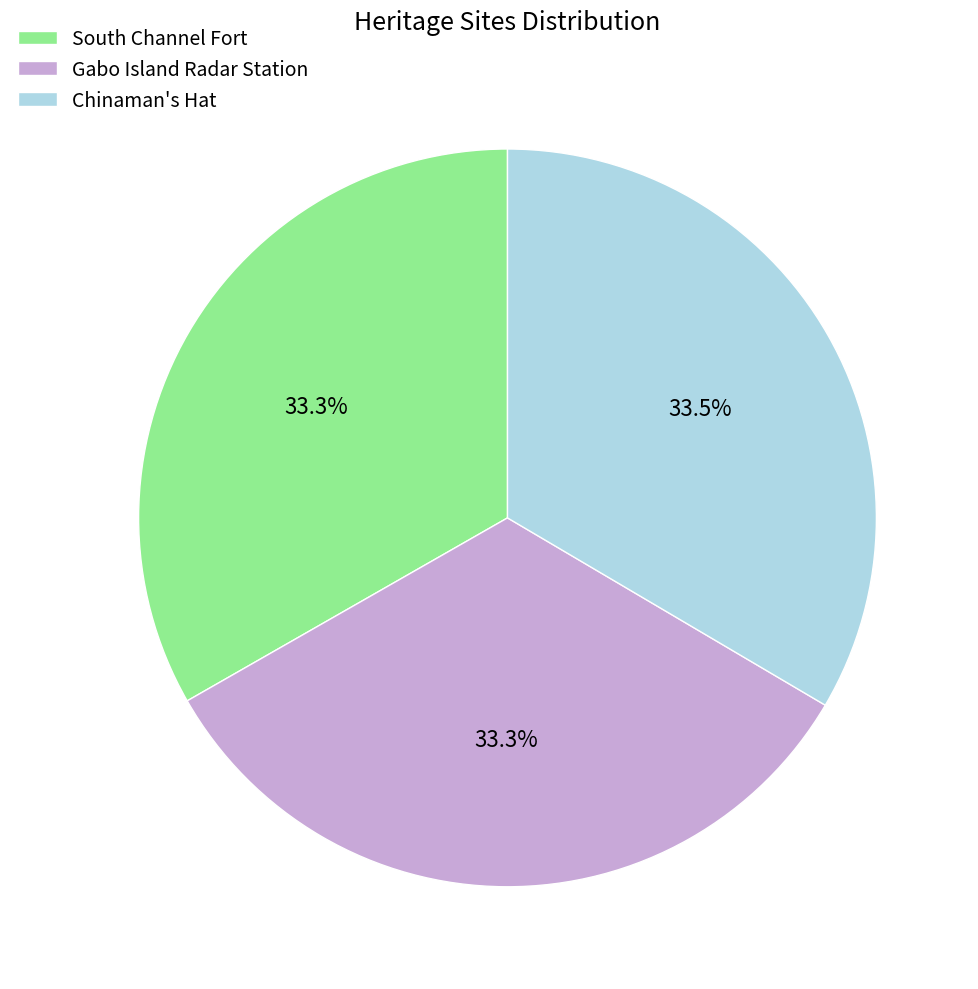

Is the sum of Chinaman's Hat and South Channel Fort greater than half?

Yes